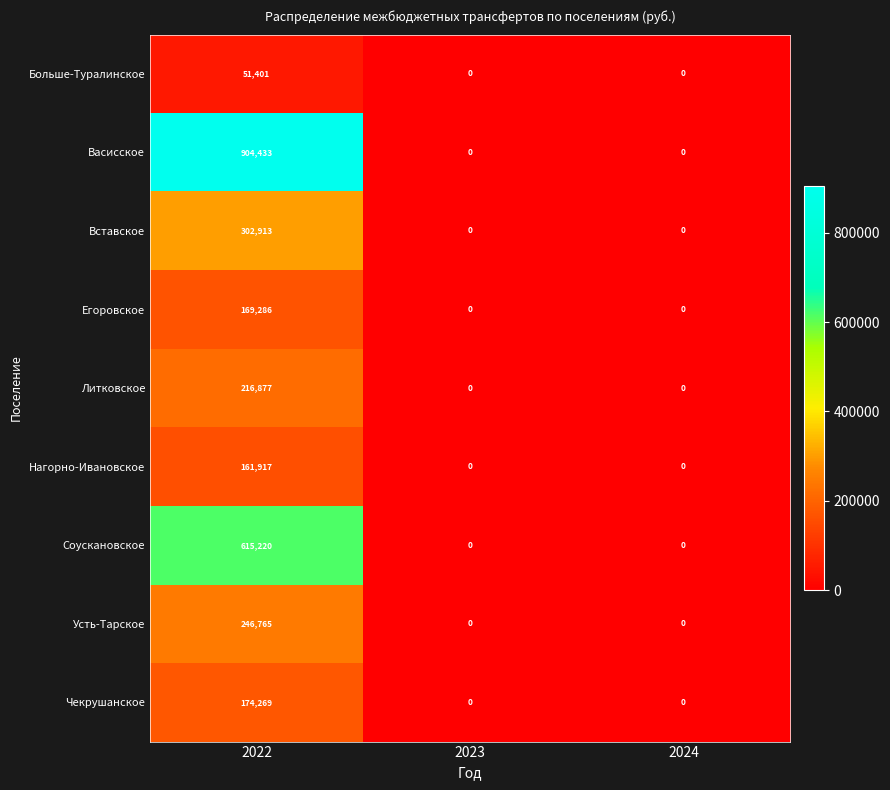

Reading left to right, list all the values displayed in this chart.

Больше-Туралинское: 2022=51401	2023=0	2024=0
Васисское: 2022=904433	2023=0	2024=0
Вставское: 2022=302913	2023=0	2024=0
Егоровское: 2022=169286	2023=0	2024=0
Литковское: 2022=216877	2023=0	2024=0
Нагорно-Ивановское: 2022=161917	2023=0	2024=0
Соускановское: 2022=615220	2023=0	2024=0
Усть-Тарское: 2022=246765	2023=0	2024=0
Чекрушанское: 2022=174269	2023=0	2024=0